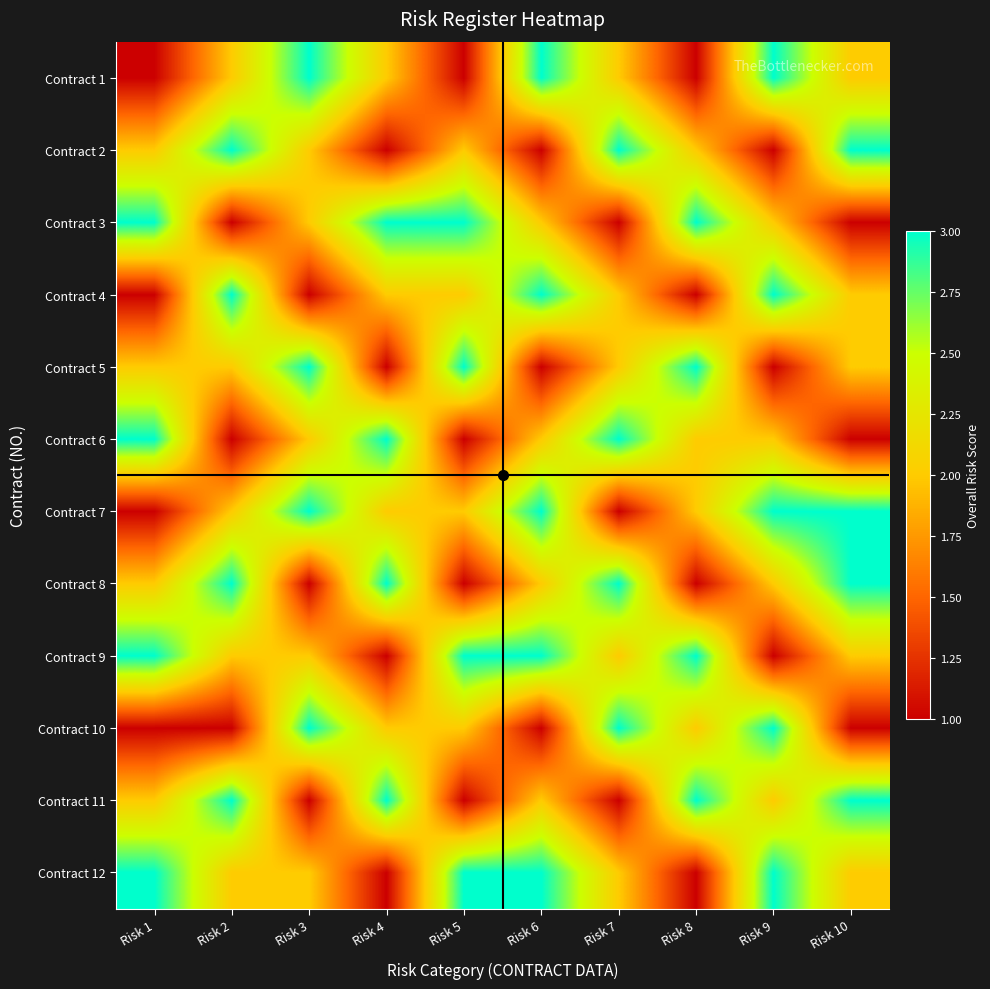

How many data points does each series have?

10